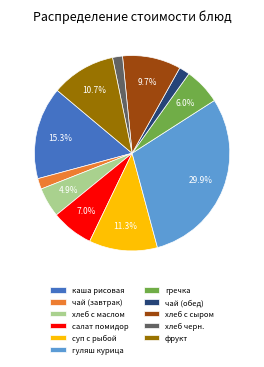

Is каша рисовая the majority of the pie?

No